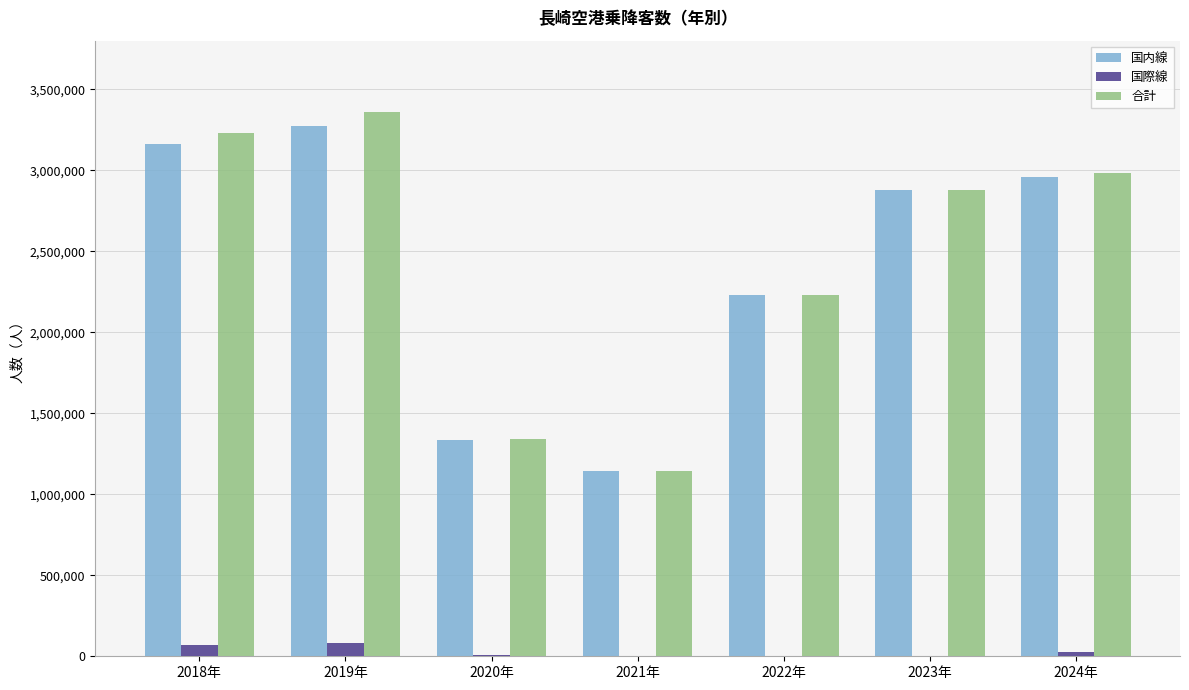

Does the chart contain stacked bars?

No